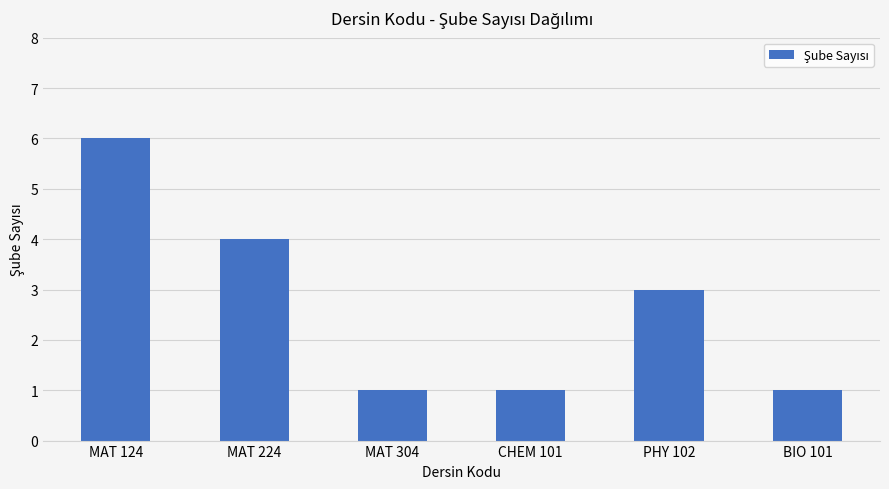

What is the greatest value displayed?

6